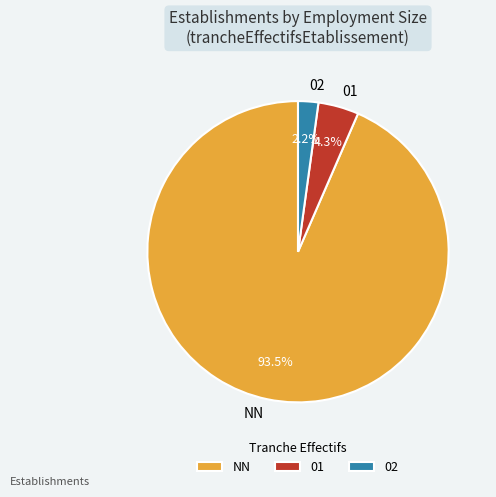

What portion of the pie excludes 01?

95.7%